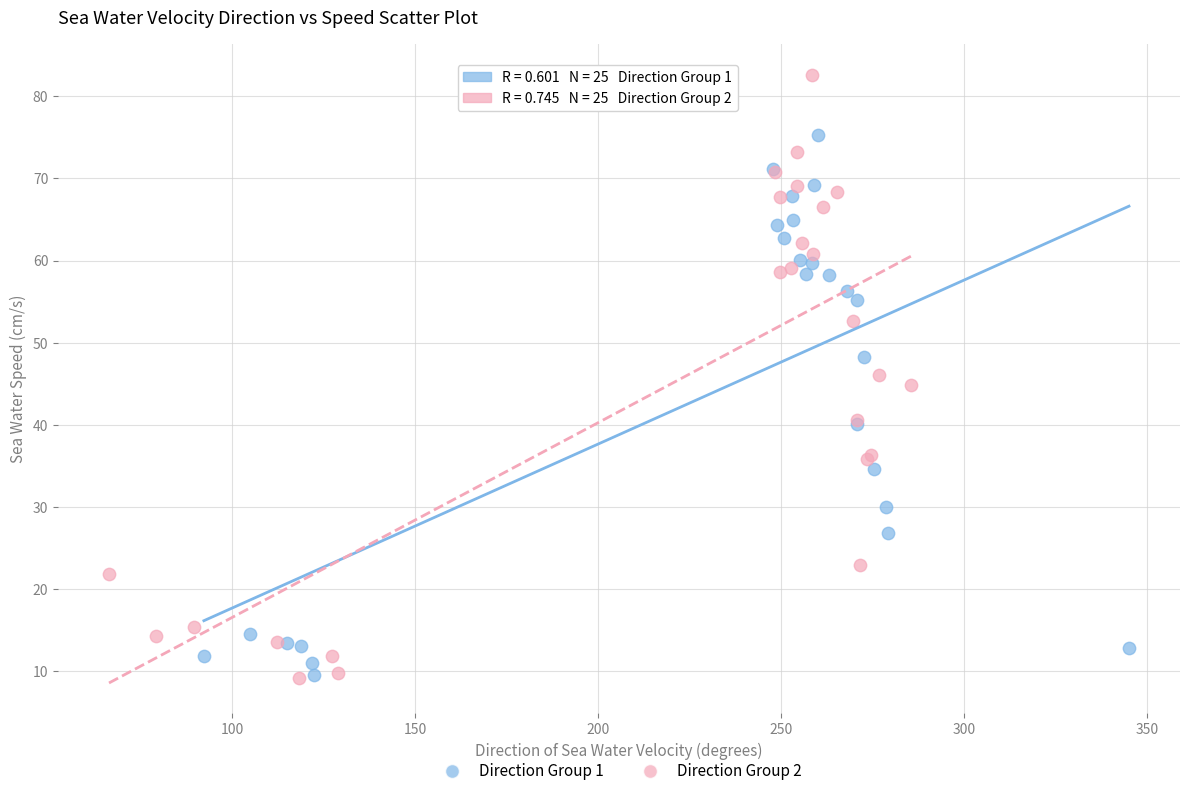

Which series reaches the maximum Y coordinate?

Direction Group 2